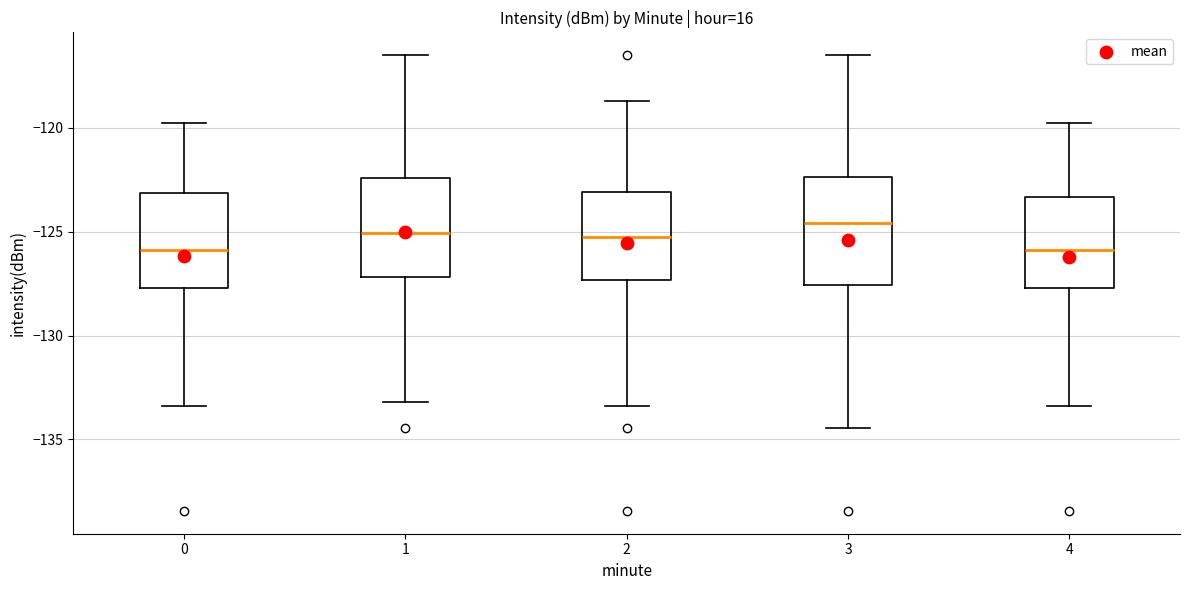

Where is the lower edge of the box at x = 1 on the y-axis? The values are not printed on the chart, so give them approximately, as read against the axis.

-127.0